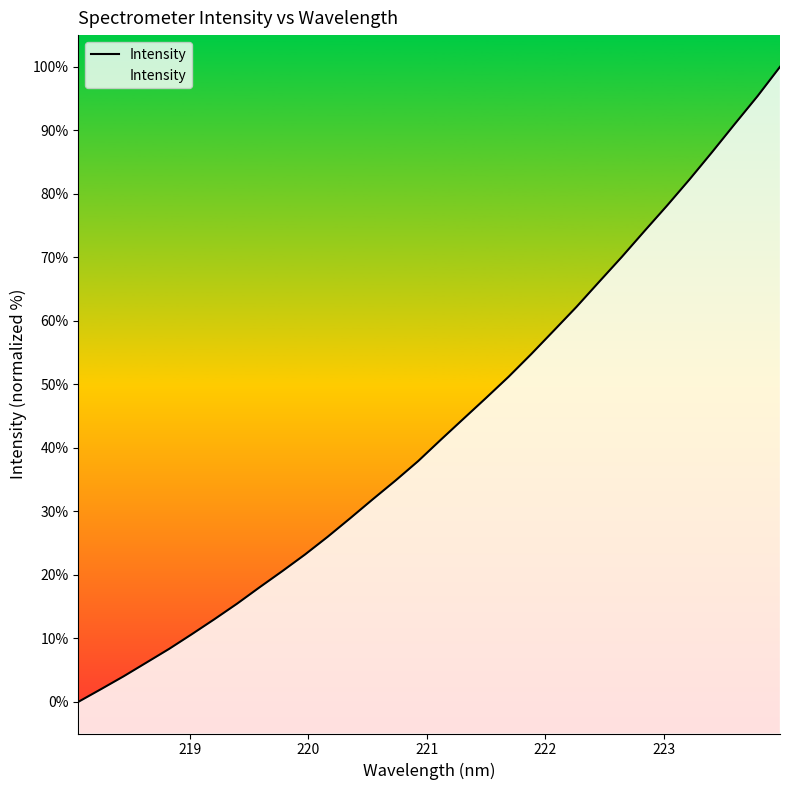

How many values are below 41?

16